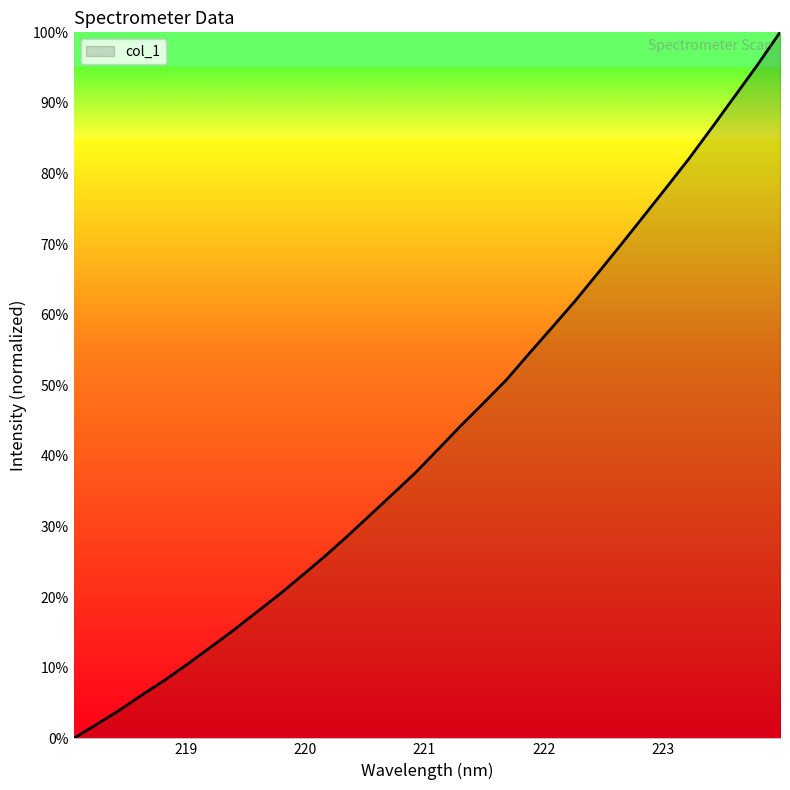

What is the difference between the maximum and minimum values?

100.0